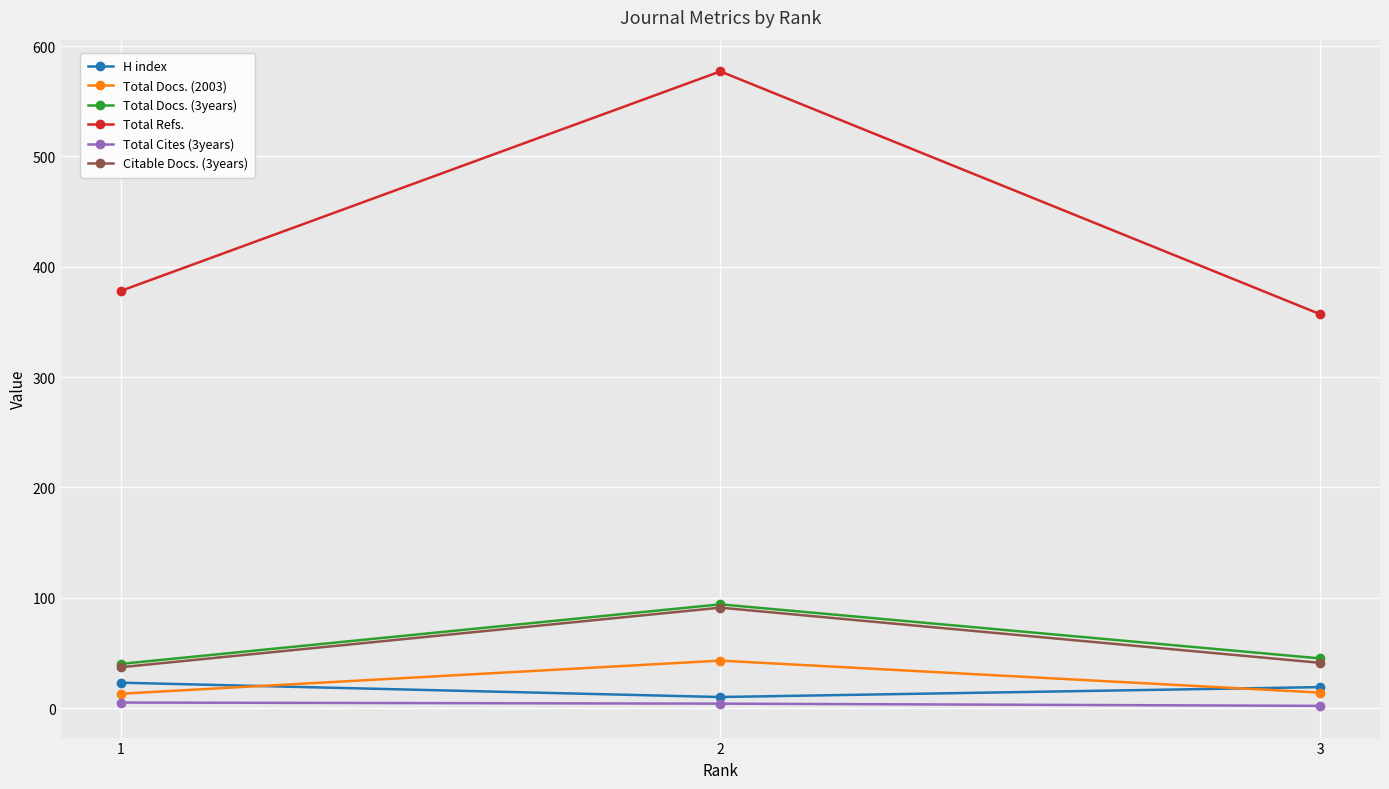

Between 1 and 2, which series saw the biggest shift?

Total Refs.